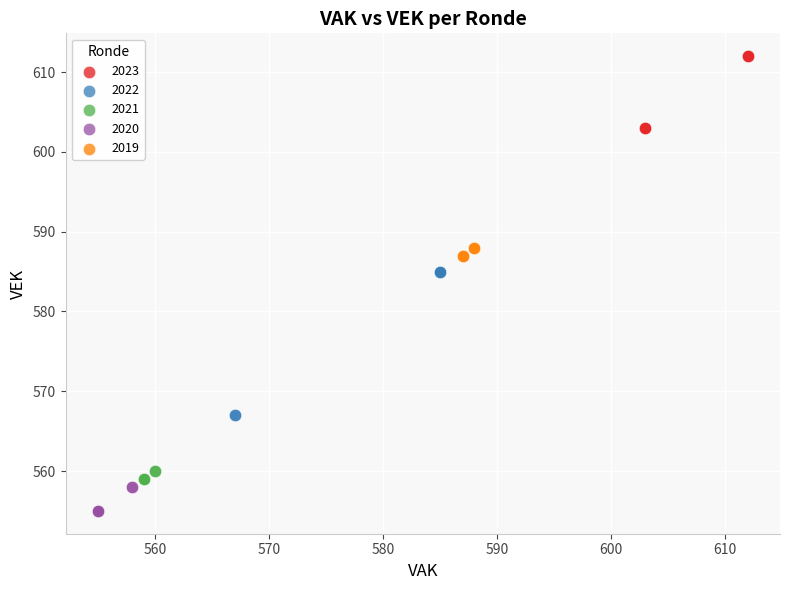

Which series contains the lowest Y value?

2020